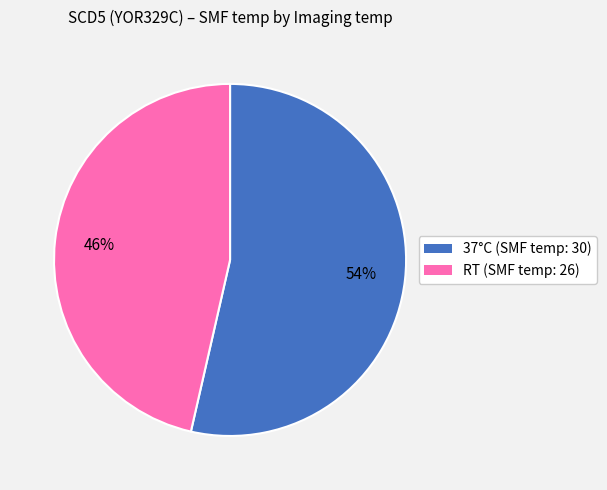

Is there a majority slice in this chart?

Yes